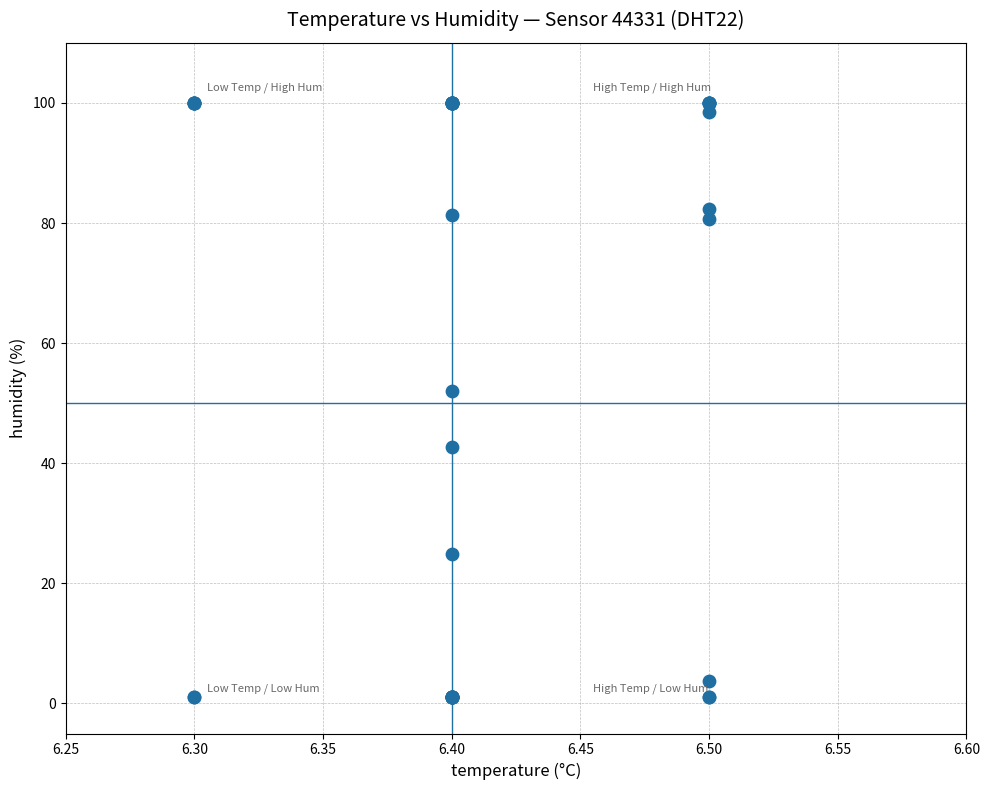

What Y value in the scatter plot is closest to 50?

52.0